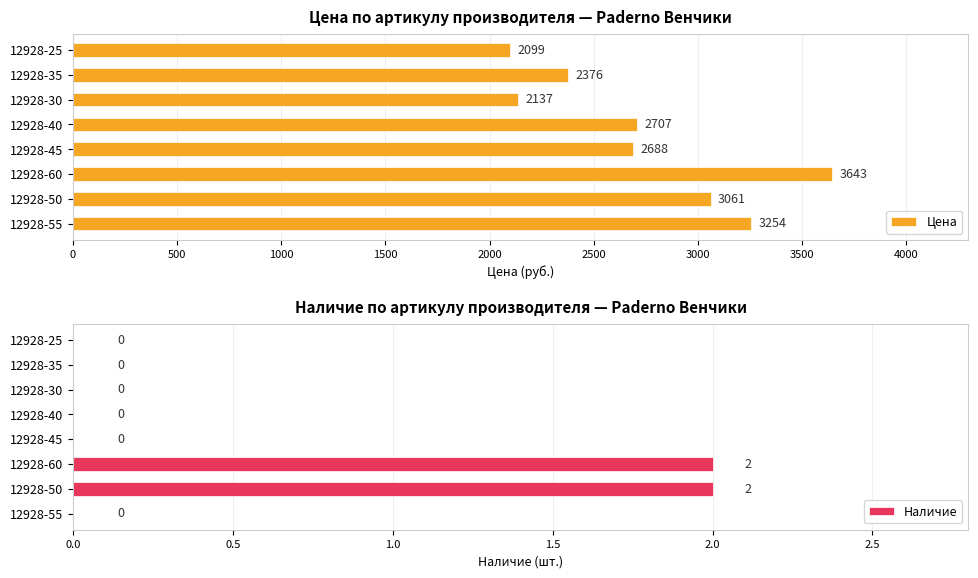

The value of Наличие at 12928-35 is 0. True or false?

True